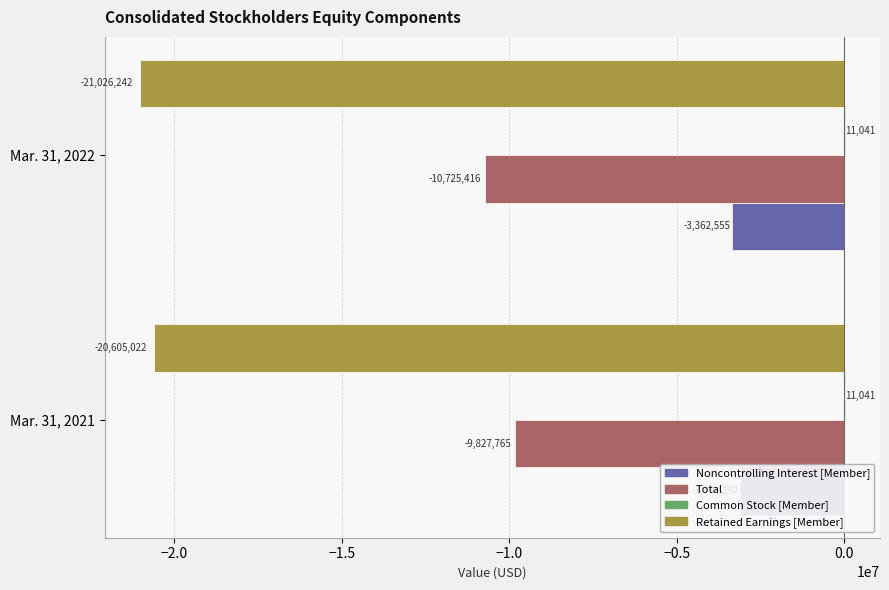

How many Noncontrolling Interest [Member] values are between -3362555 and -3114292?

2